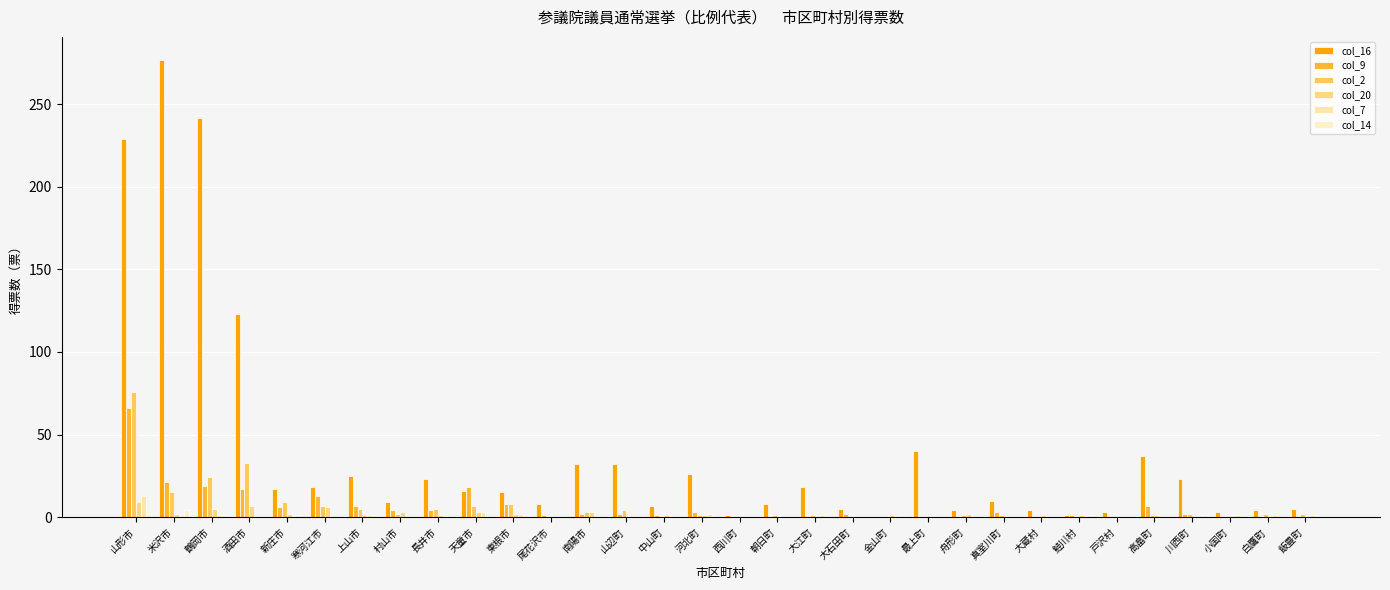

What are all the series names shown in the legend?

col_16, col_9, col_2, col_20, col_7, col_14